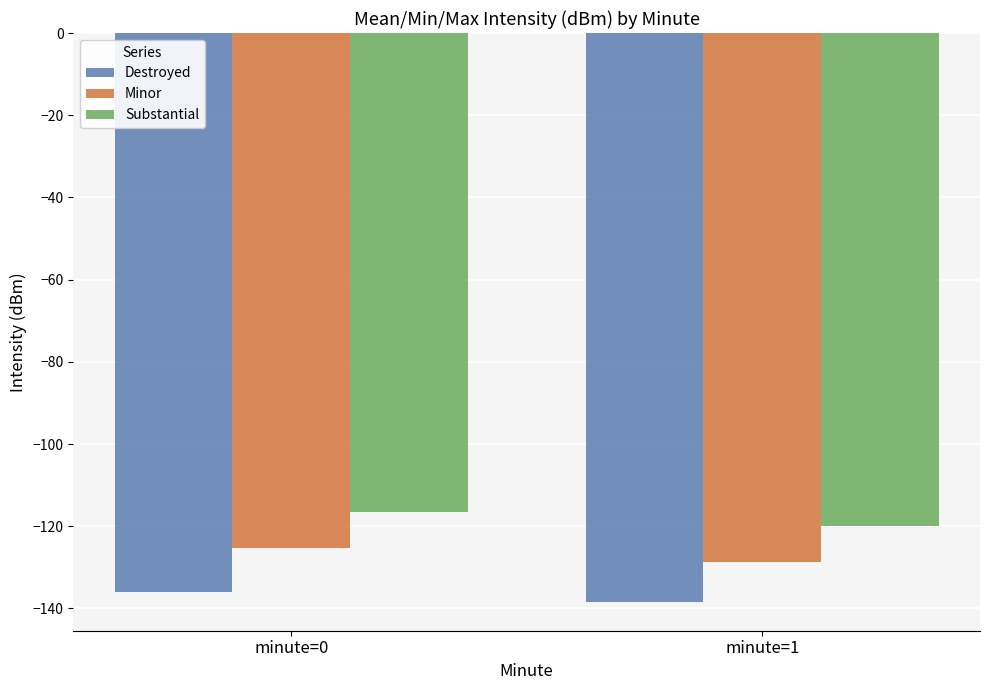

What is the value of the Destroyed bar at the 2nd from the left?

-138.5